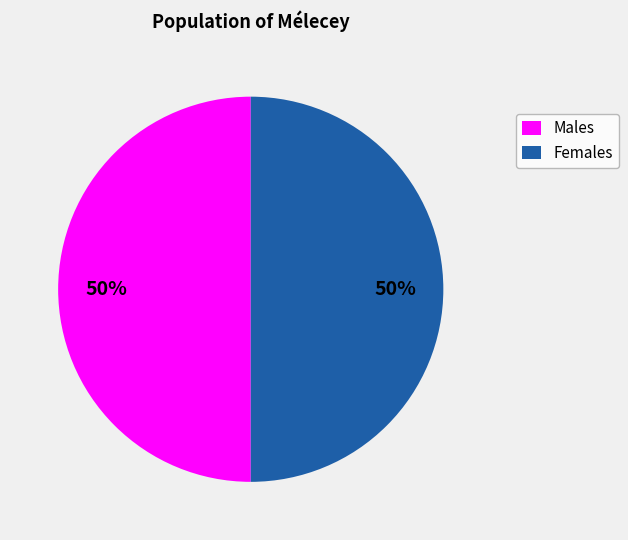

To the nearest percent, what is the average slice percentage?

50%